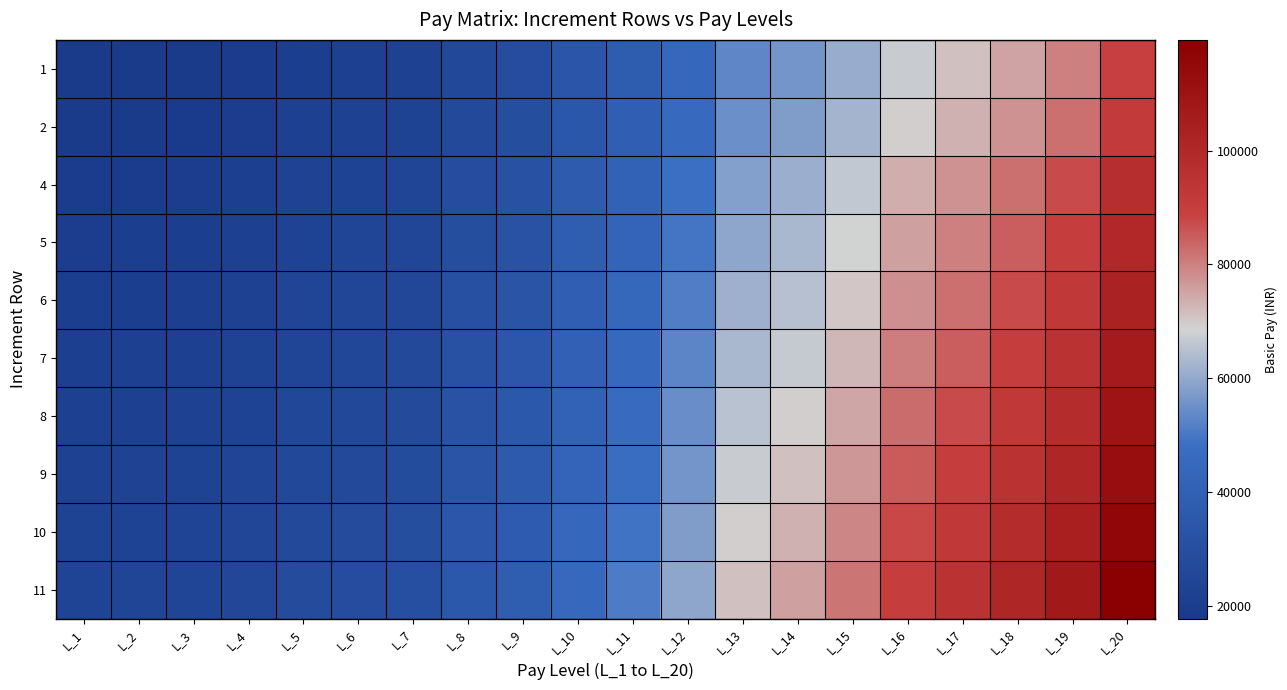

Which category has the highest value across all series?

L_20